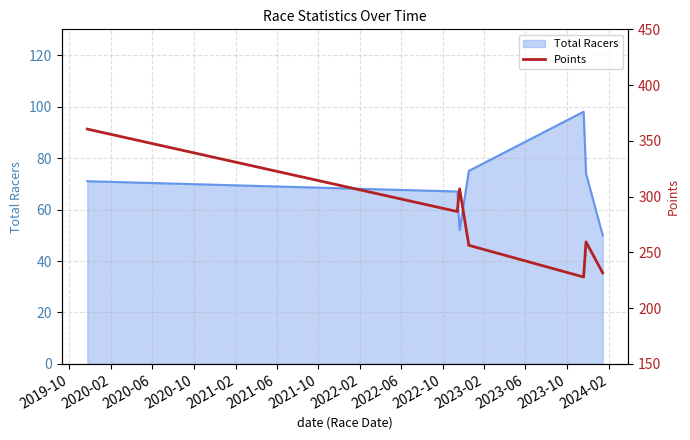

Is it true that the value at 2020-10 is 440.7?

False